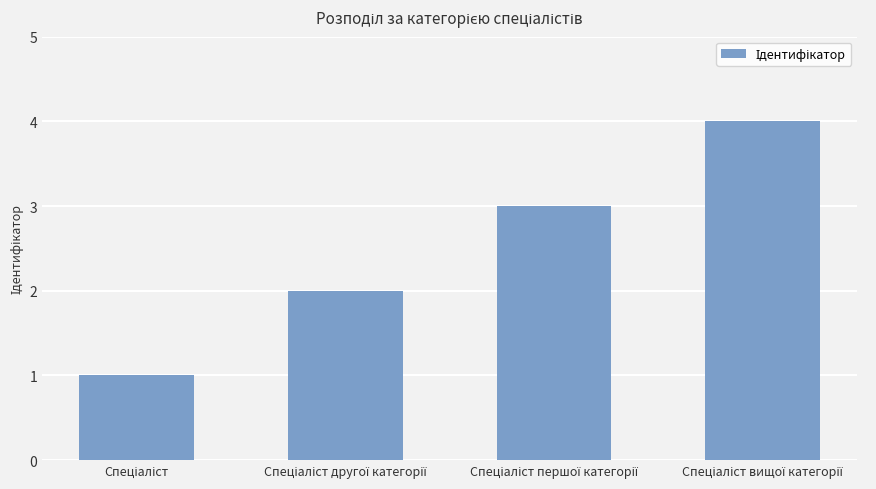

What is the greatest value displayed?

4